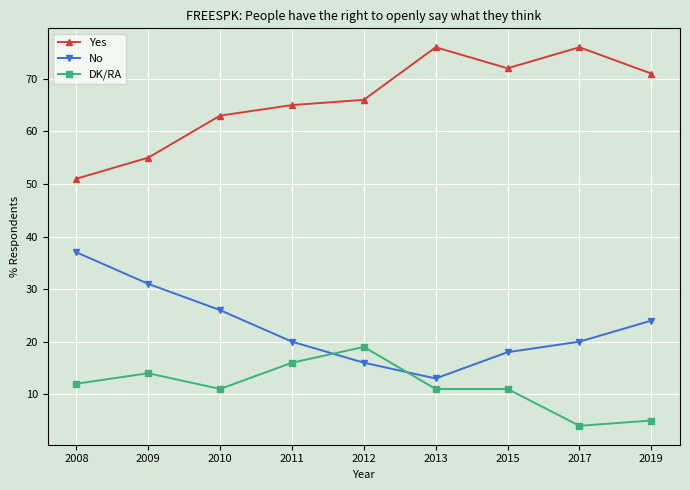

What is the minimum value shown in the chart?

4